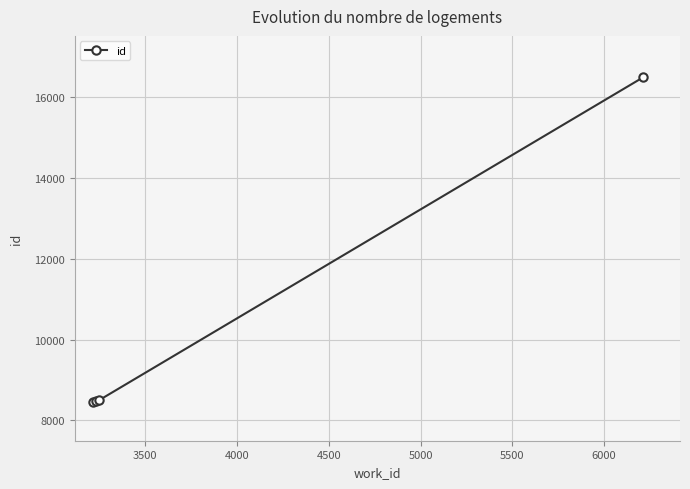

What is the value of the 3rd point from the left?

8505